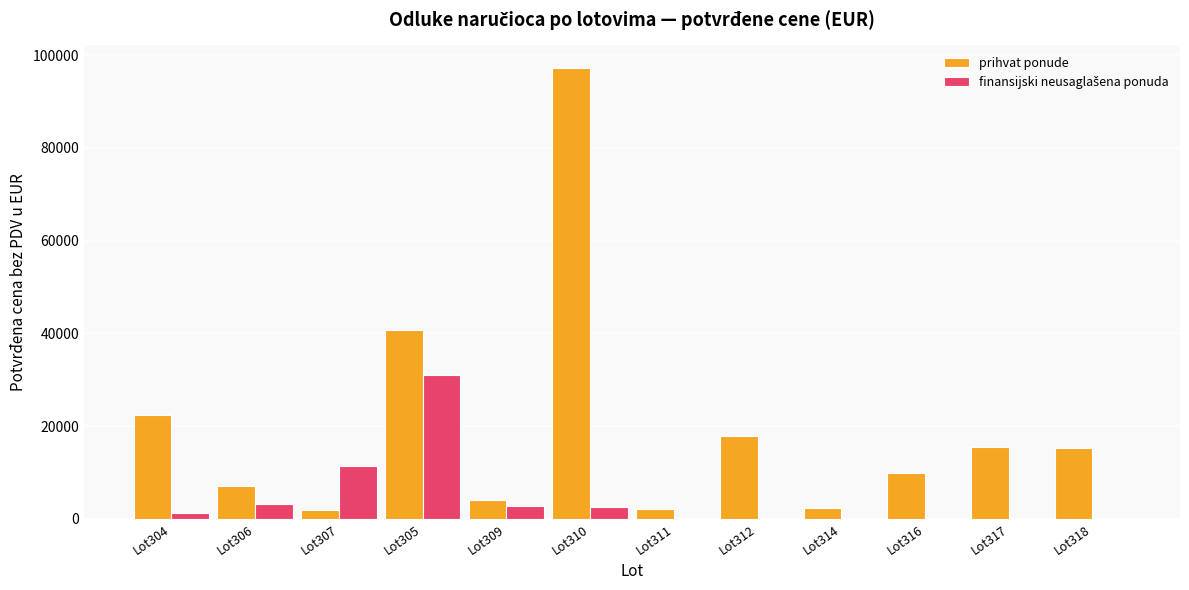

What is the sum of the prihvat ponude values at Lot309 and Lot314?

6442.2